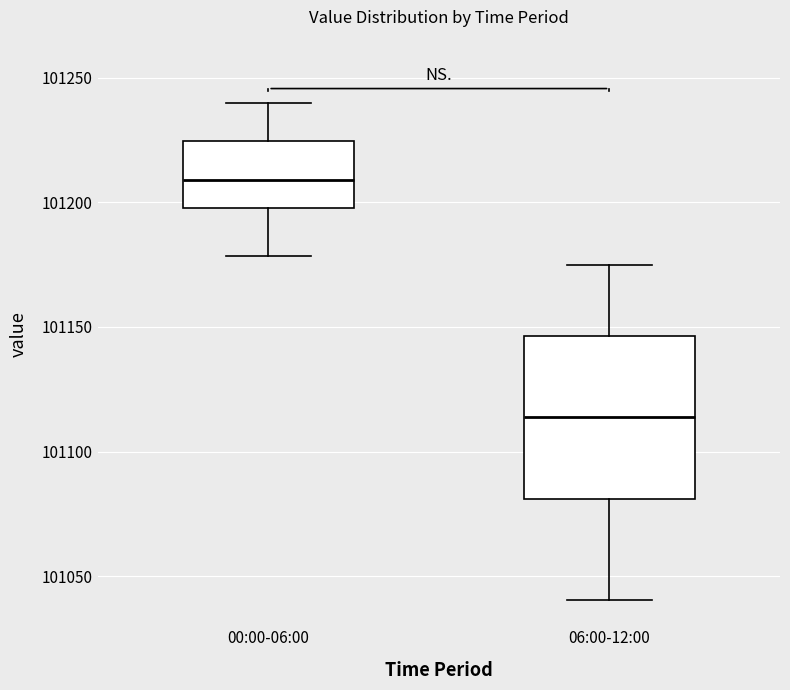

Reading left to right, read every box against the y-axis: the position of its median line, the range the box covers, and the ends of its whiskers. The values are not printed on the chart, so give them approximately, as read against the axis.

00:00-06:00: median 101210, box 101200 to 101225, whiskers 101180 to 101240
06:00-12:00: median 101115, box 101080 to 101145, whiskers 101040 to 101175